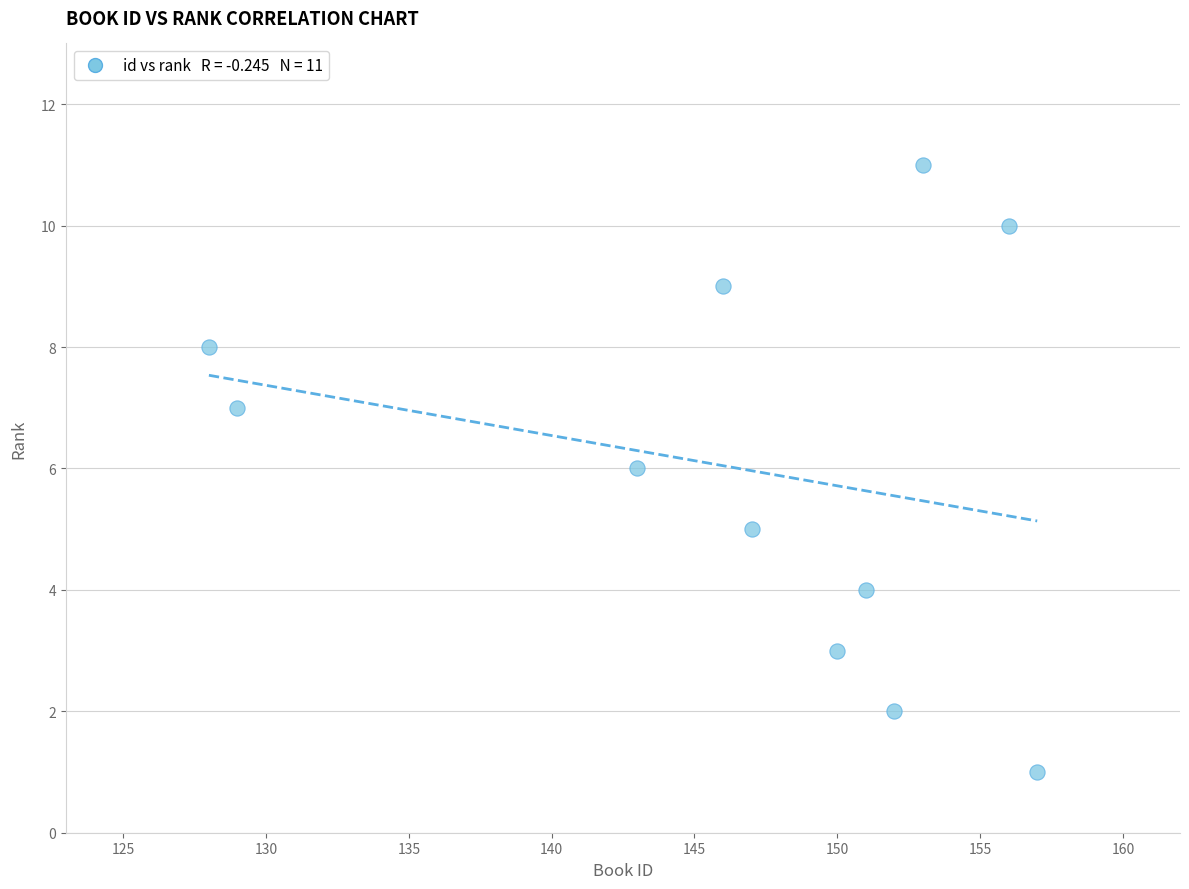

What is the average Y value?

6